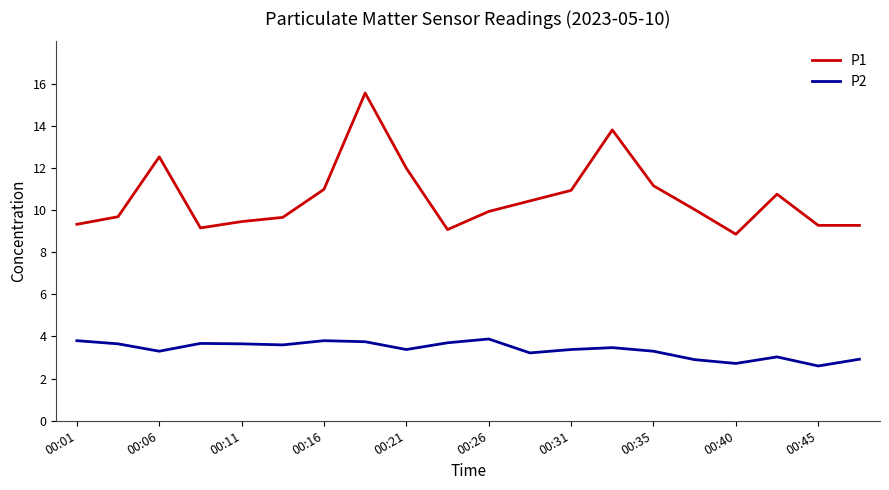

What is the difference between the maximum and minimum values in the P1 series?

6.7